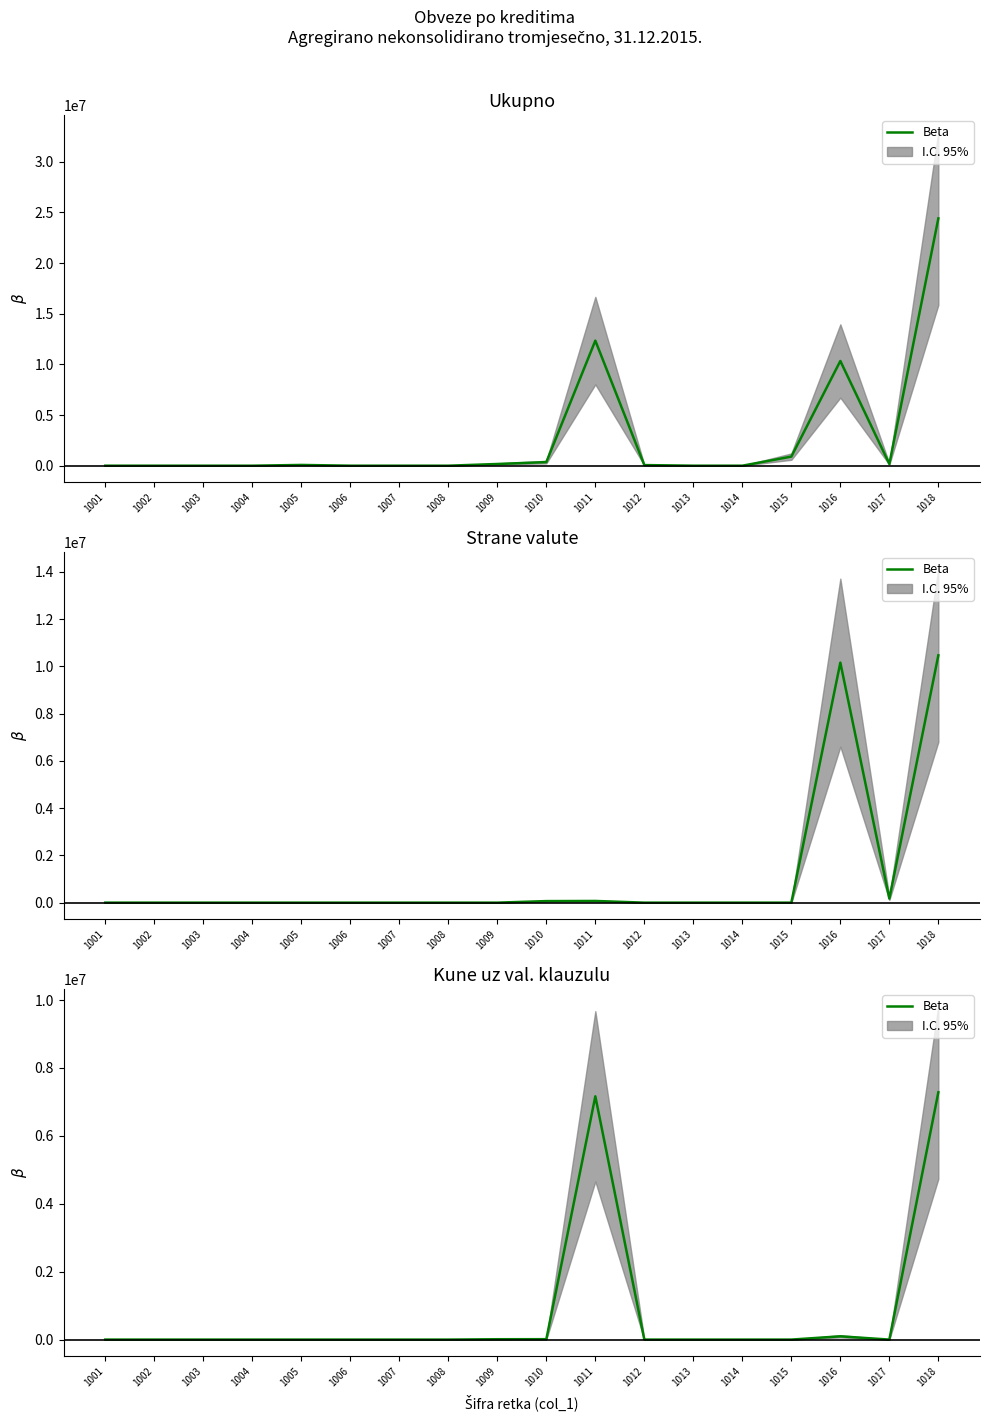

Where is the first local maximum?

1011